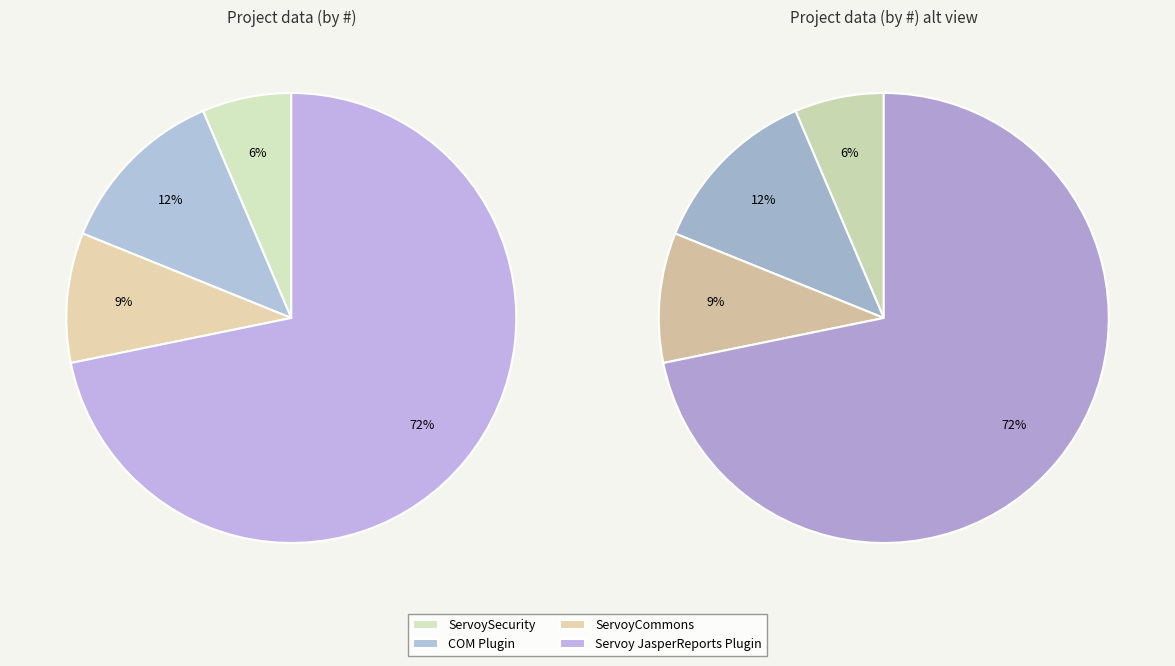

How many slices are in this pie chart?

4